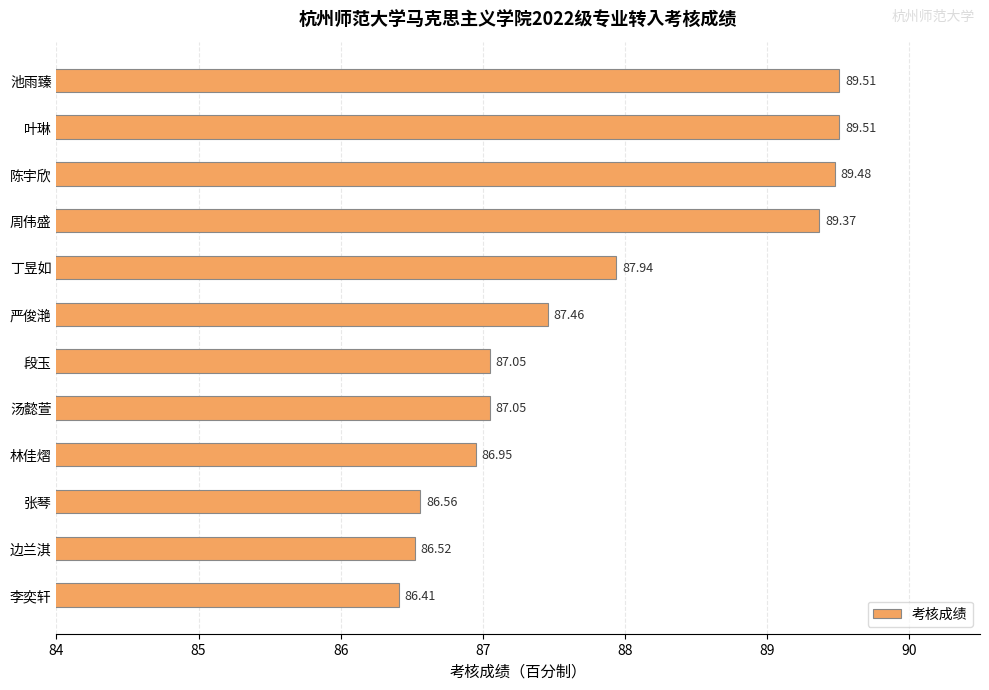

How many bars are there in total?

12